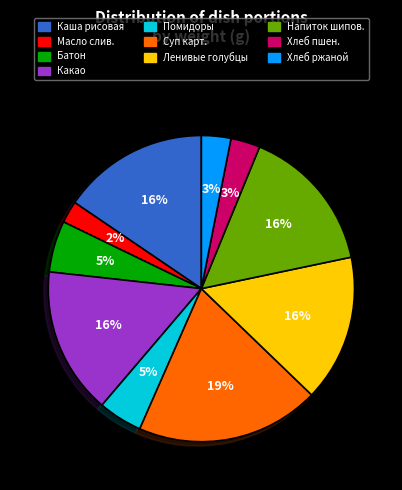

True or false: Батон accounts for 5% of the total.

True